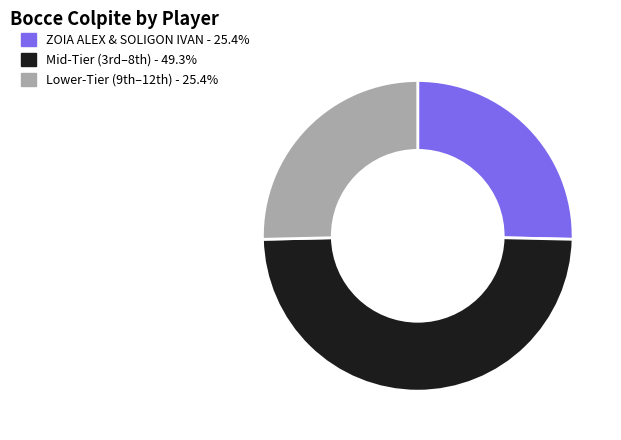

Is there a majority slice in this chart?

No